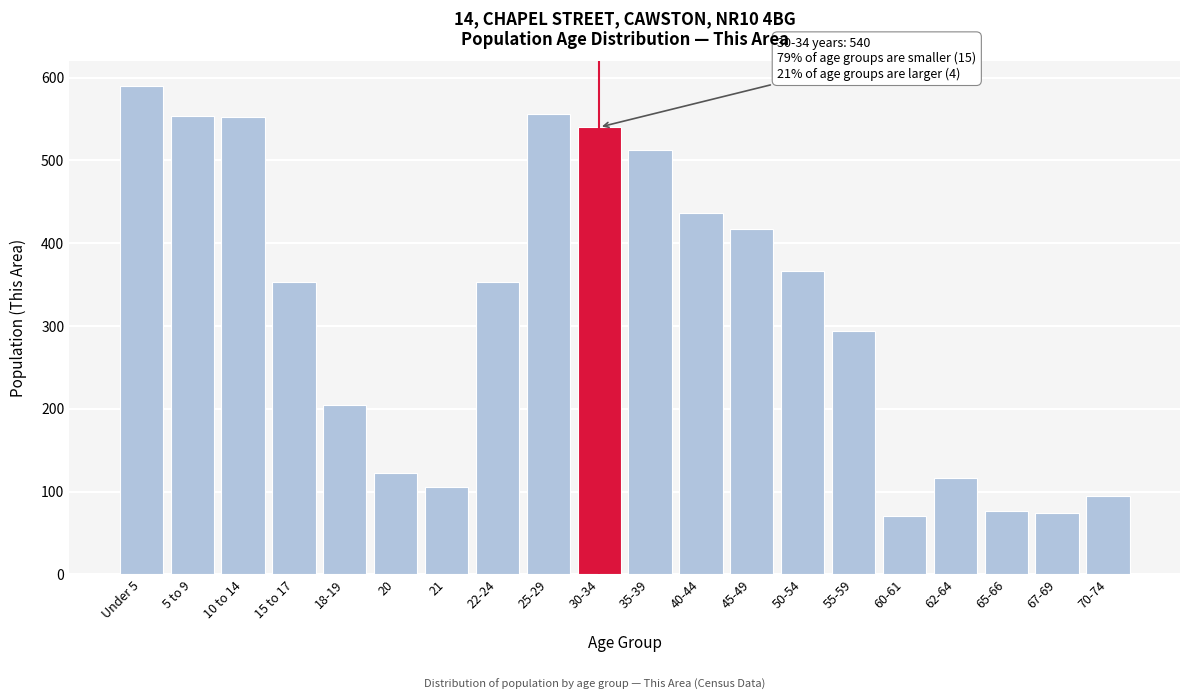

What is the difference between the maximum and second lowest values?

516